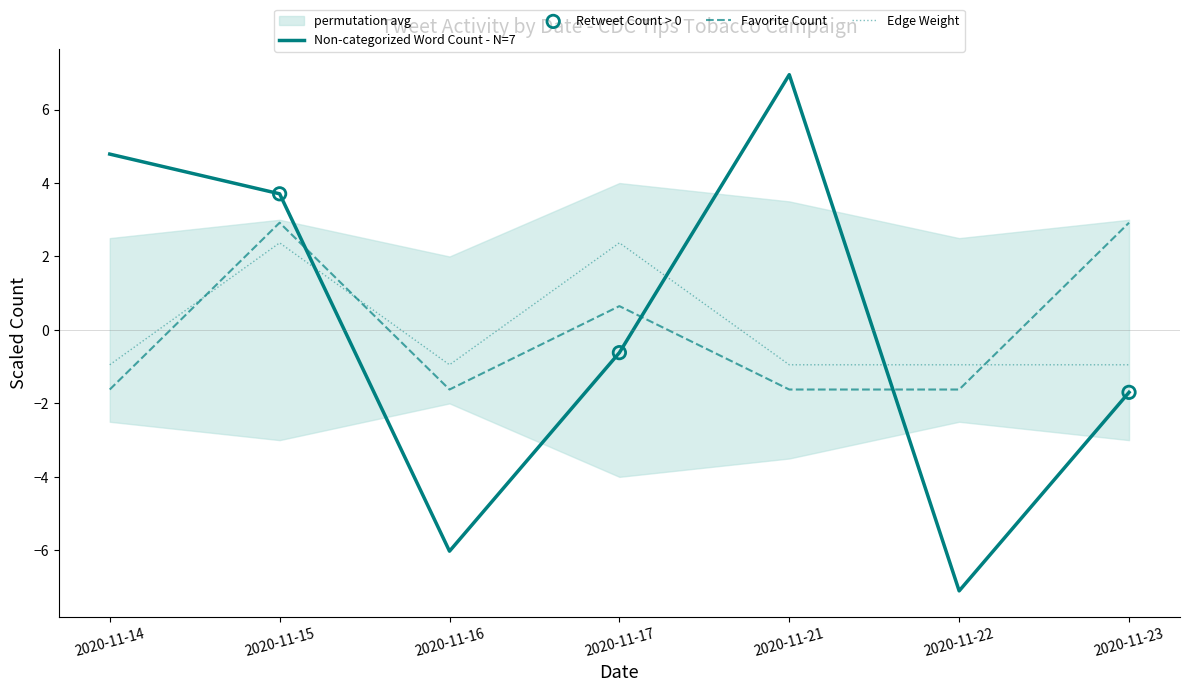

At how many categories does at least one series exceed 0?

5